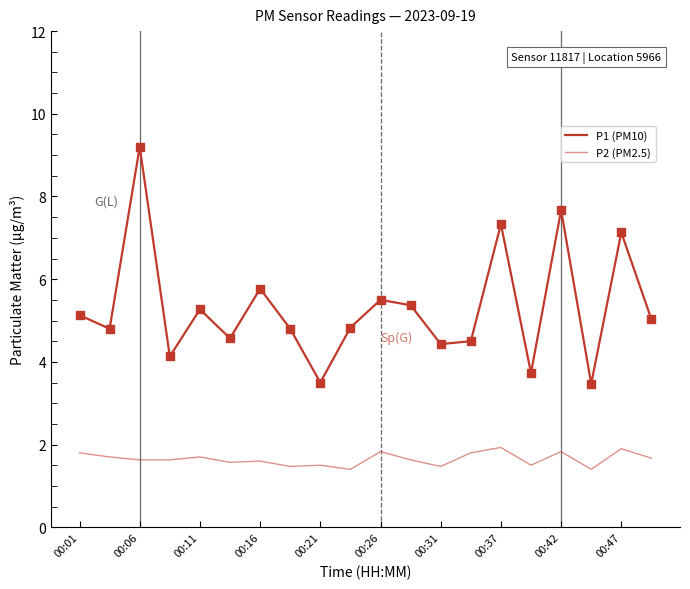

How many lines are shown in the chart?

2